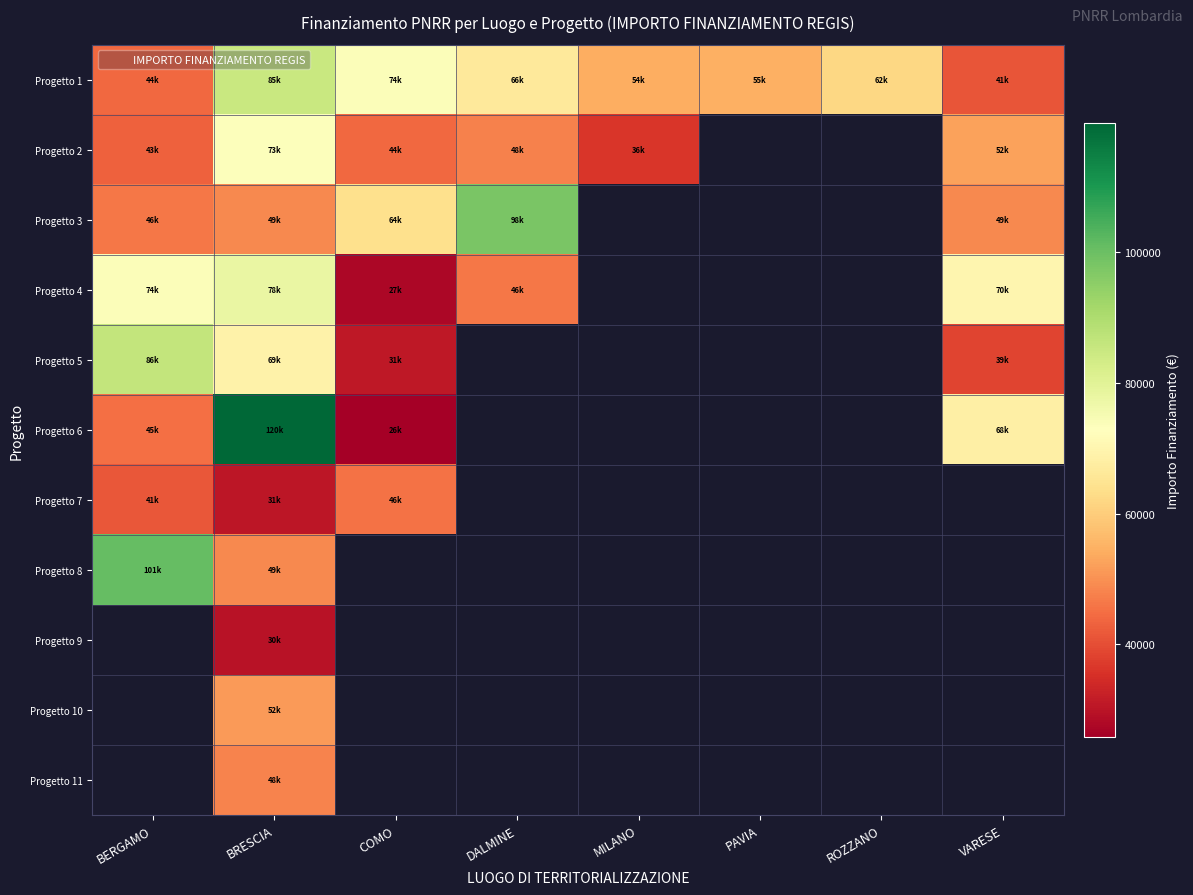

Which has a higher value, BRESCIA or MILANO?

BRESCIA